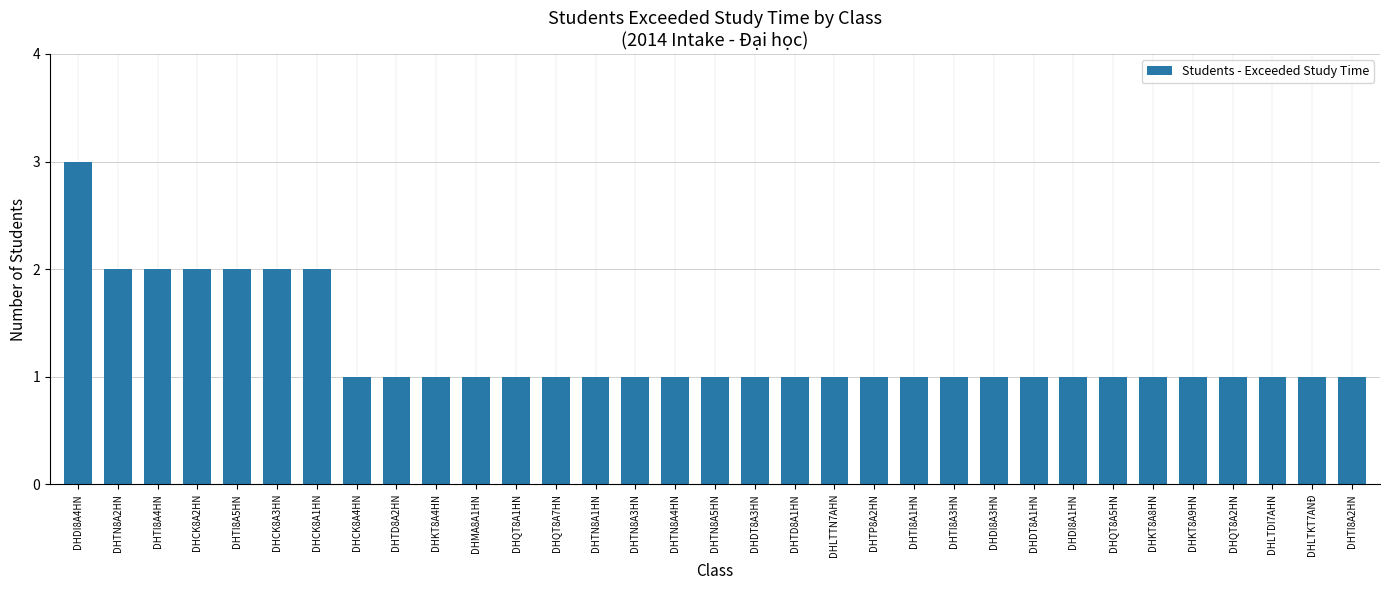

How many bars are there in total?

33